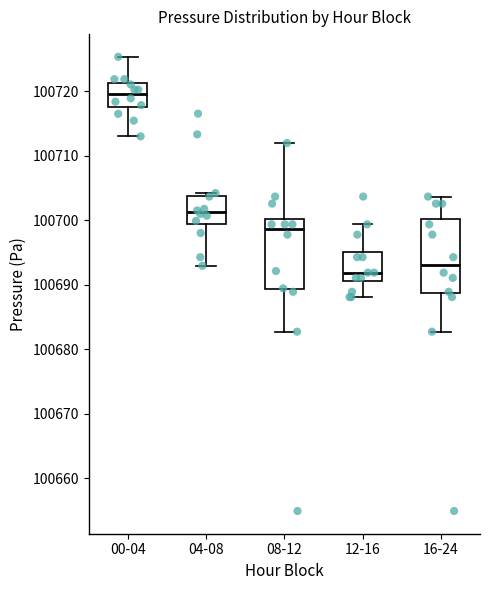

Reading left to right, transcribe this box plot: for each box, give where its median line is, the range the box spans, and where its two whiskers end, as read against the y-axis. The values are not printed on the chart, so give them approximately, as read against the axis.

00-04: median 100720, box 100718 to 100721, whiskers 100713 to 100725
04-08: median 100701, box 100699 to 100704, whiskers 100693 to 100704 (just above the box's upper edge)
08-12: median 100699, box 100689 to 100700, whiskers 100683 to 100712
12-16: median 100692, box 100691 to 100695, whiskers 100688 to 100699
16-24: median 100693, box 100689 to 100700, whiskers 100683 to 100704